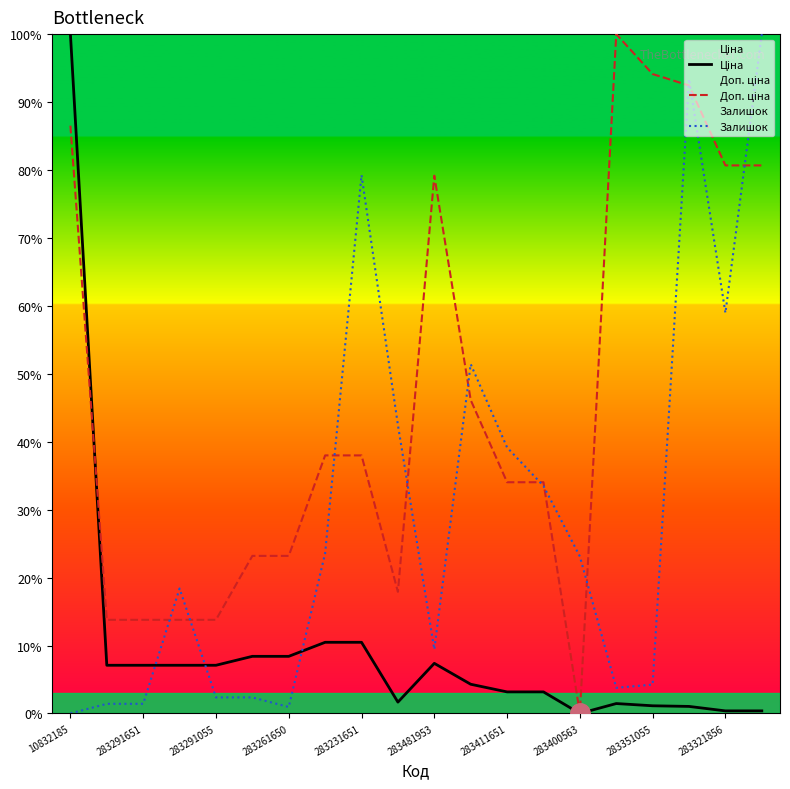

What is the sum of all Доп. ціна values?

923.2